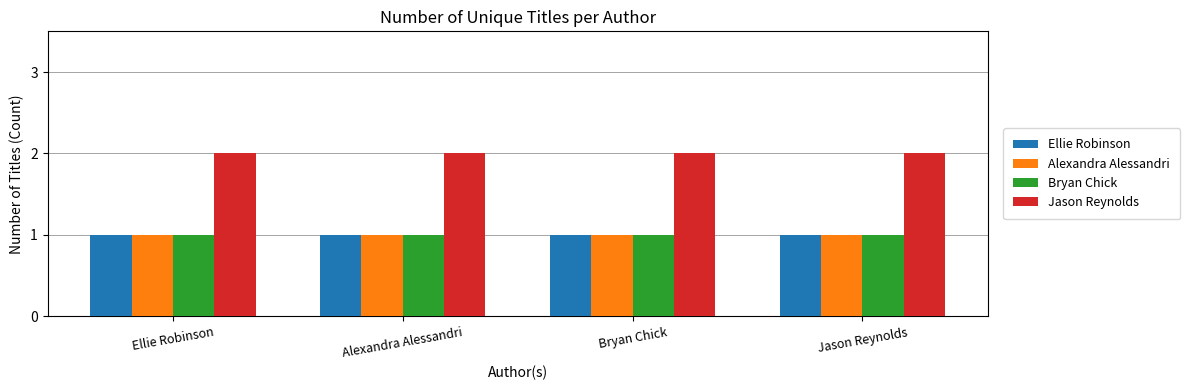

Which series has the largest total across all categories?

Jason Reynolds